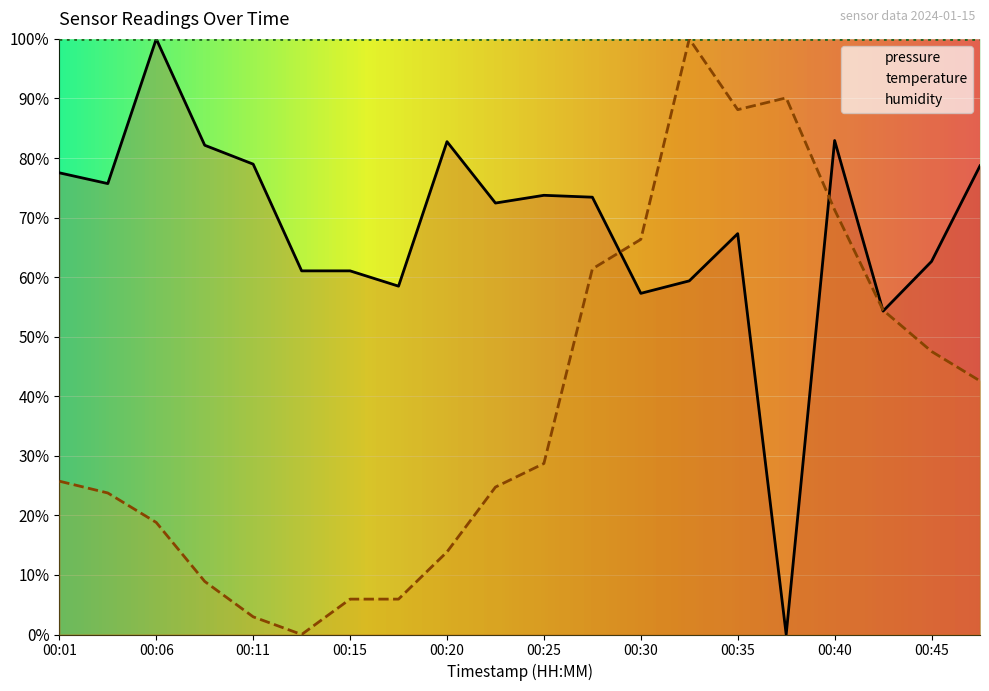

What are all the series names shown in the legend?

pressure, temperature, humidity